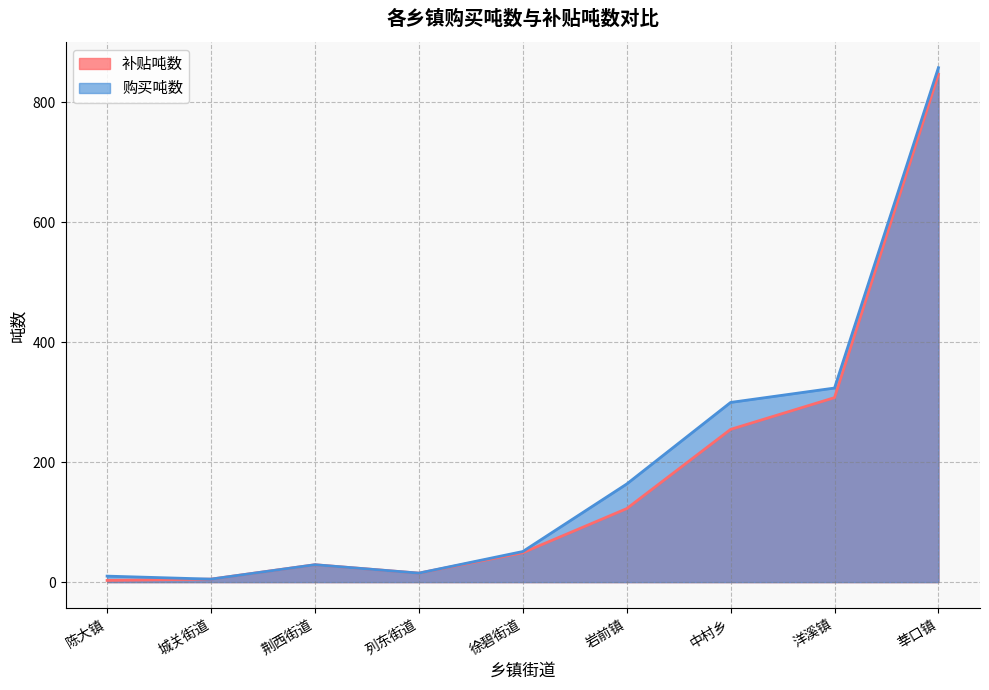

Rank the series by their average value, from lowest to highest.

补贴吨数, 购买吨数